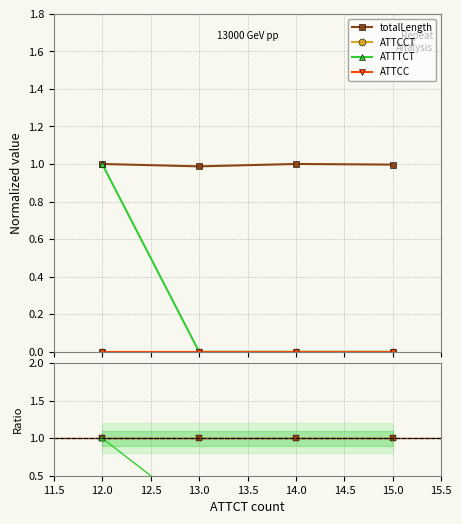

True or false: totalLength and ATTCC intersect in this chart.

False